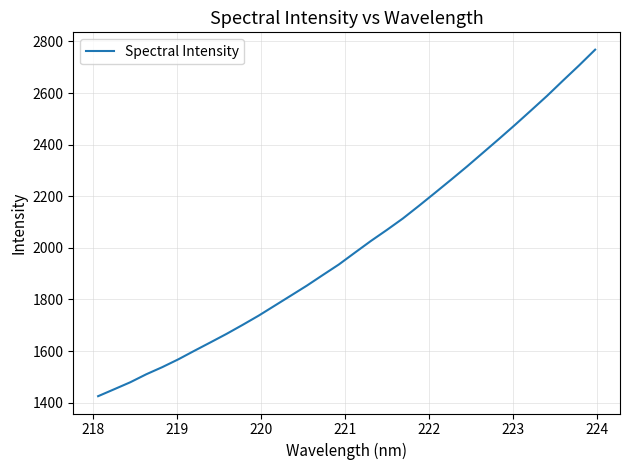

What is the difference between the maximum and minimum values?

1342.5